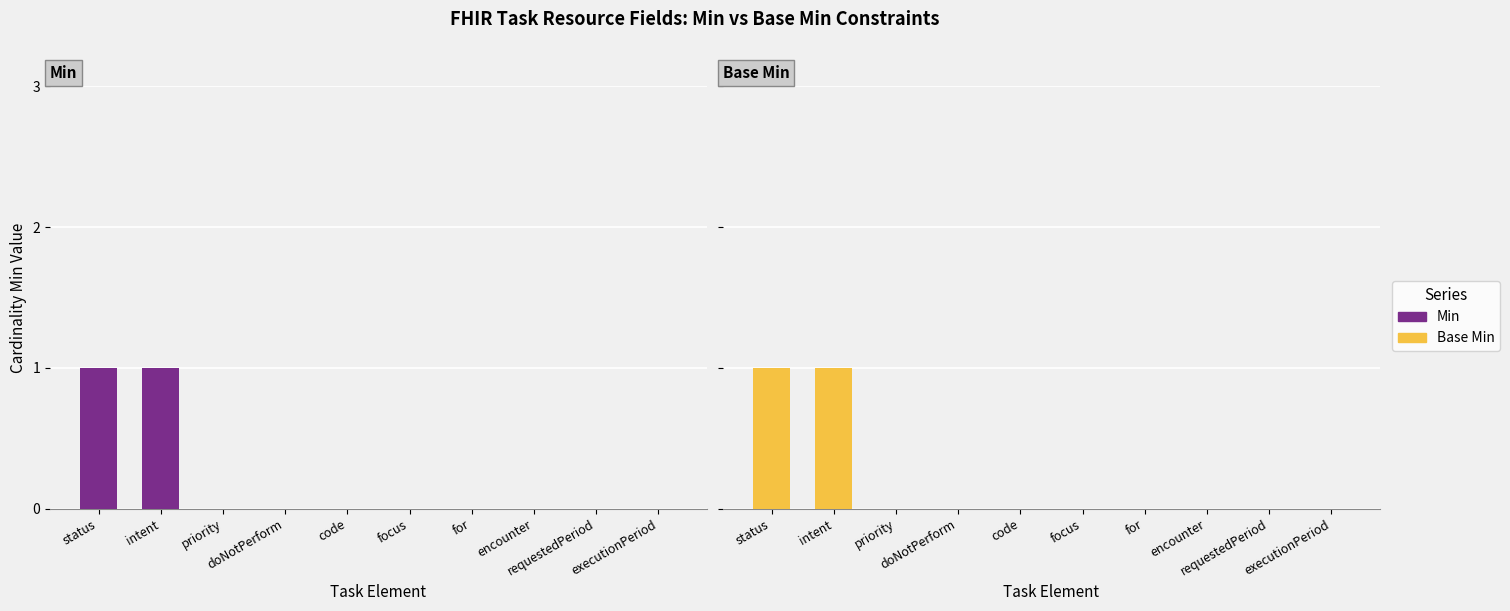

What is the sum of all Min values?

2